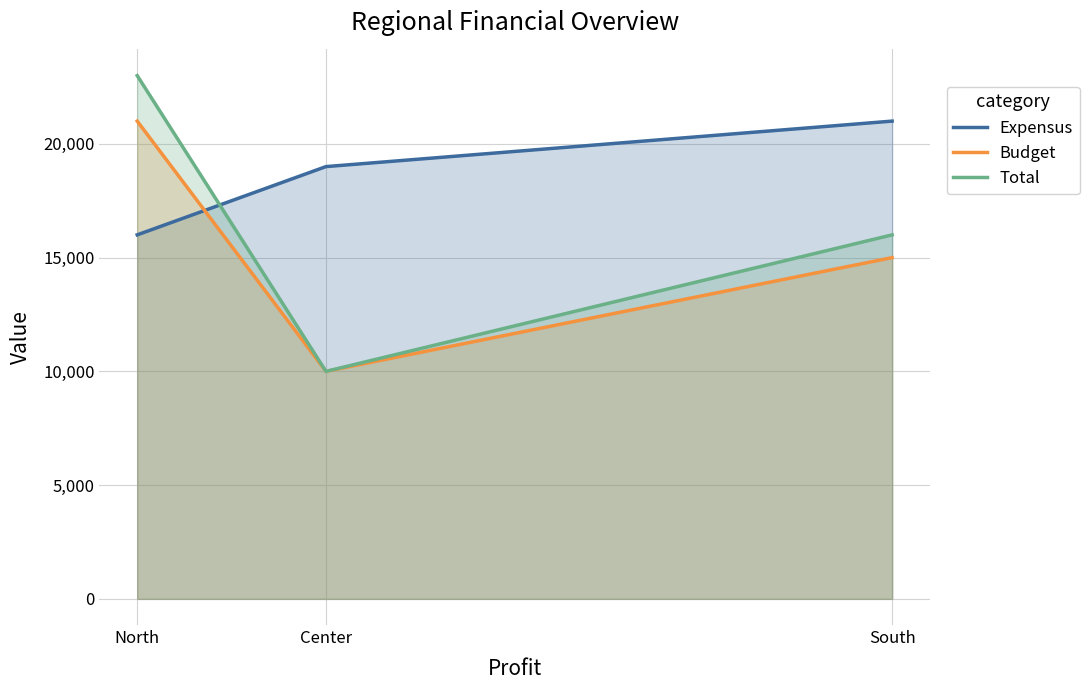

What is the maximum value for Budget?

21000